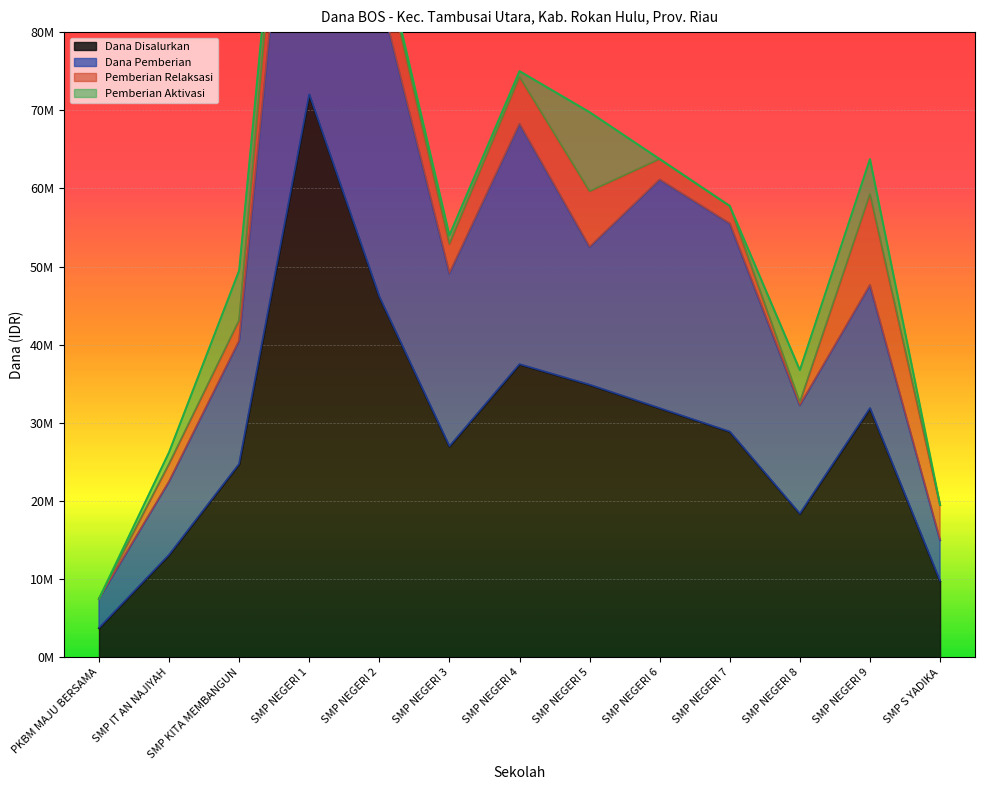

What is the label of the 12th point from the left?

SMP NEGERI 9